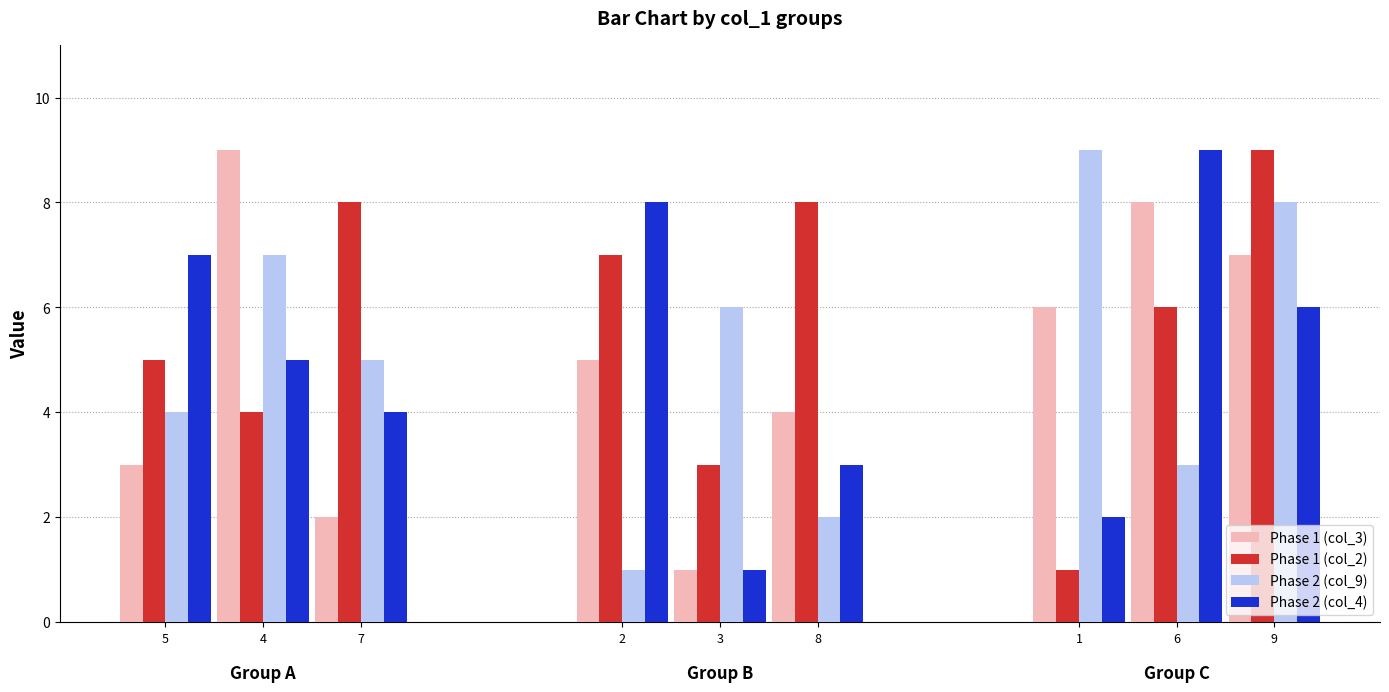

Reading left to right, what are all the values shown in this chart?

col_3: 3	9	2	5	1	4	6	8	7
col_9: 4	7	5	1	6	2	9	3	8
col_2: 5	4	8	7	3	8	1	6	9
col_4: 7	5	4	8	1	3	2	9	6